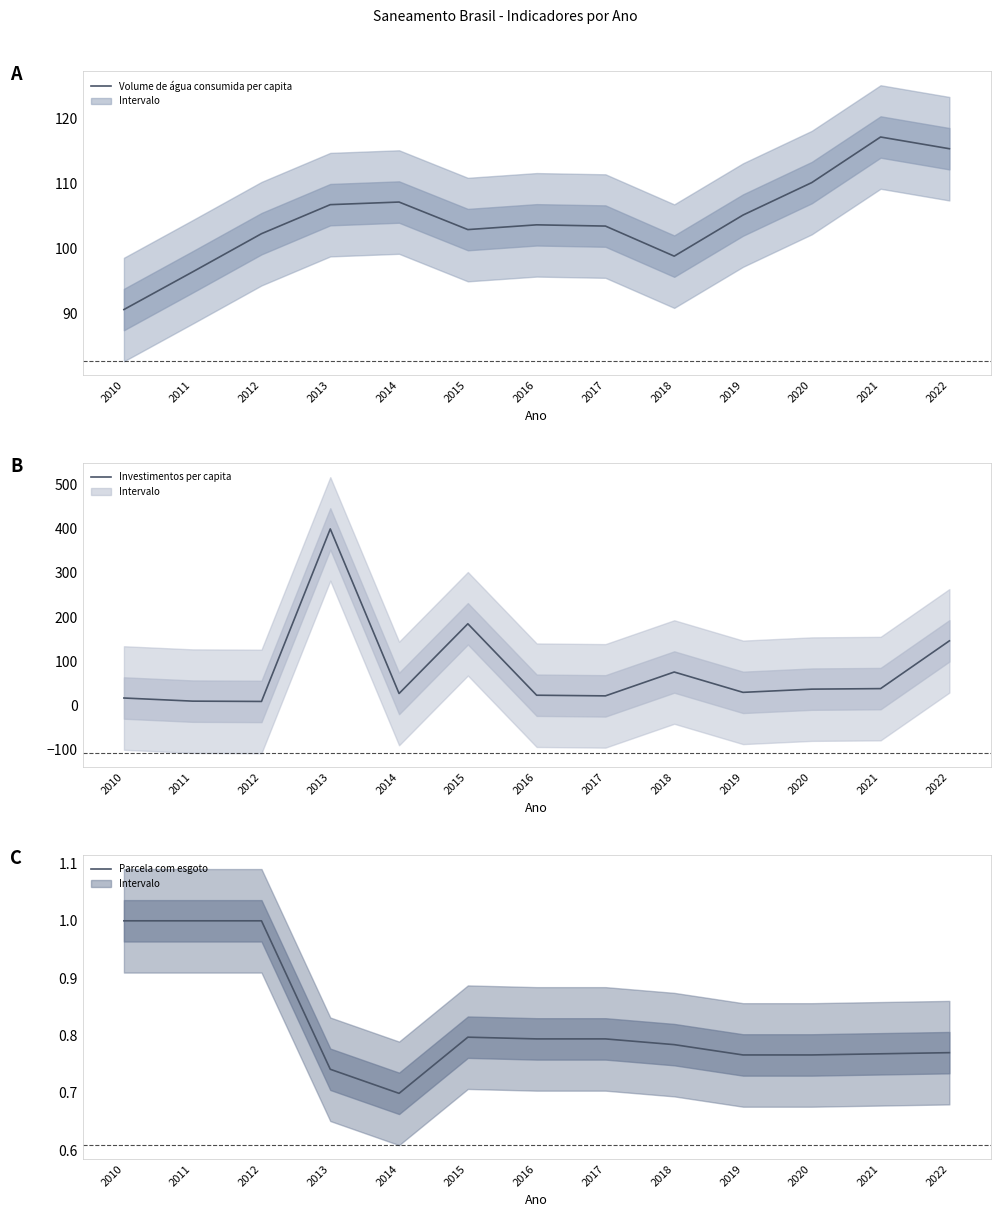

Is it true that Volume de água consumida per capita equals 102.3 at 2012?

True